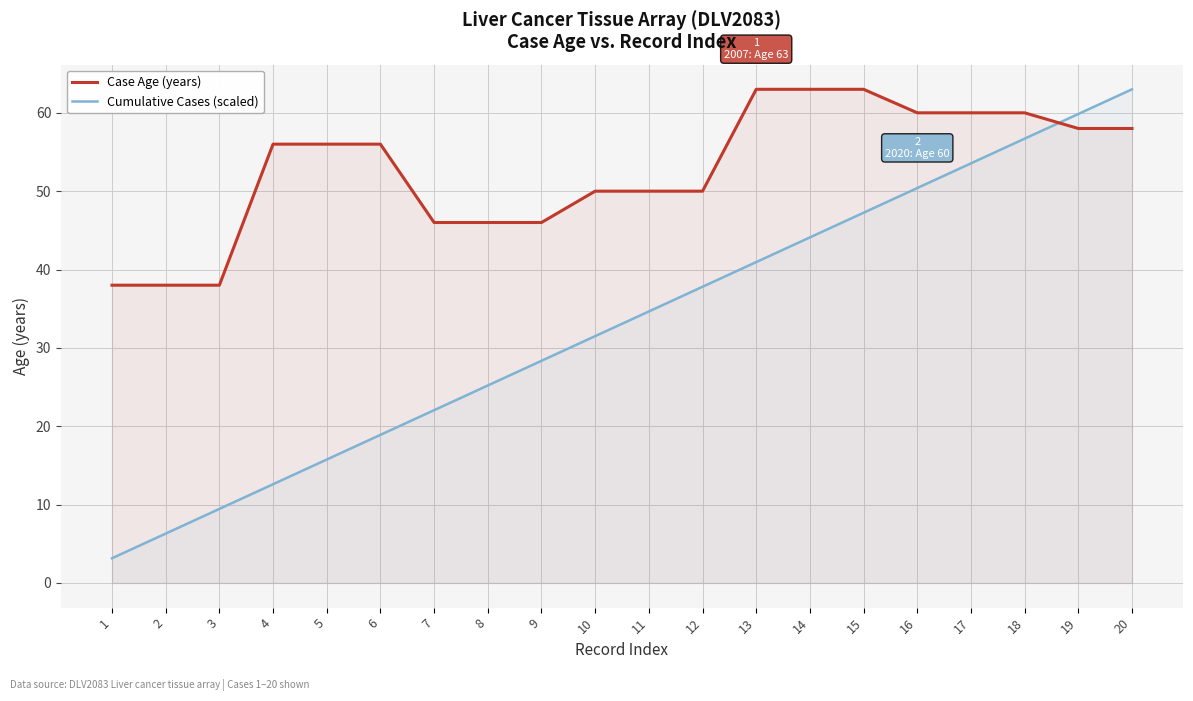

What is the value of the Case Age (years) point at the 12th from the left?

50.0